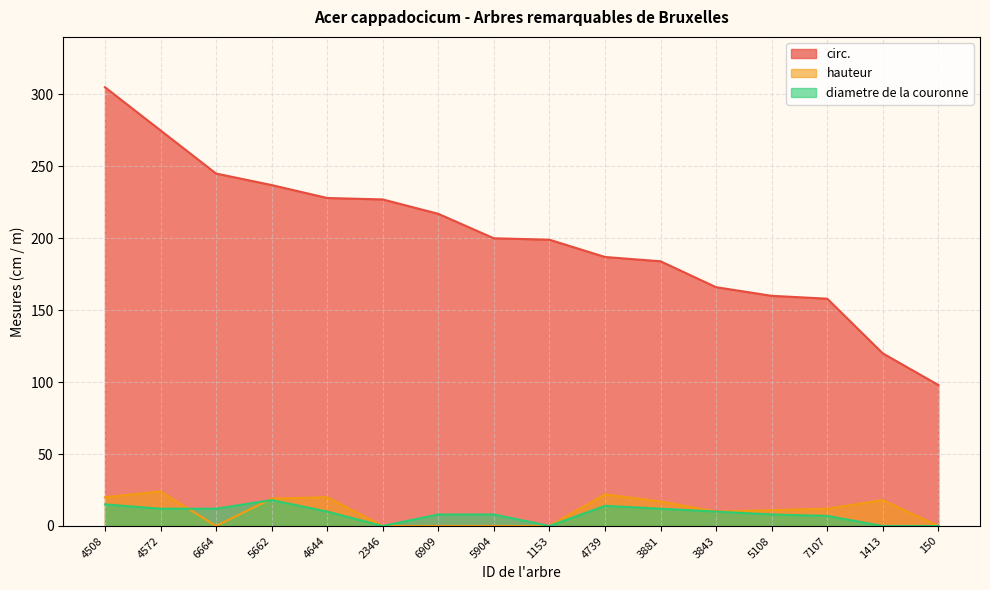

What is the approximate value of hauteur at 4644?

20